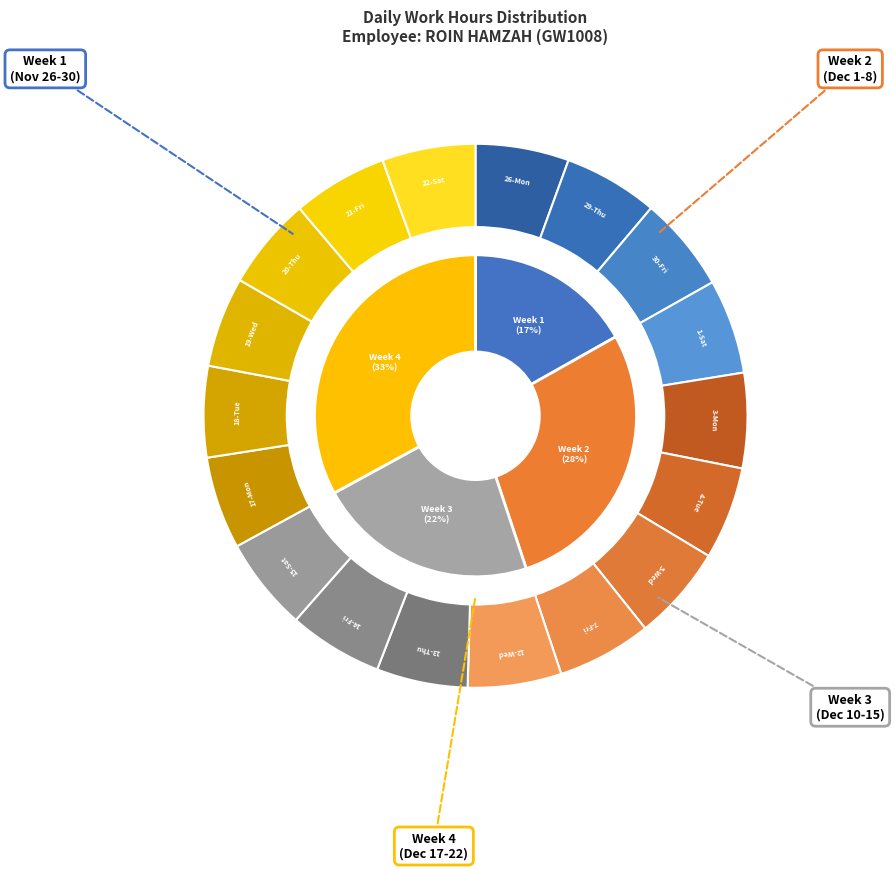

To the nearest percent, what percentage of the pie is 13-Thu?

5%